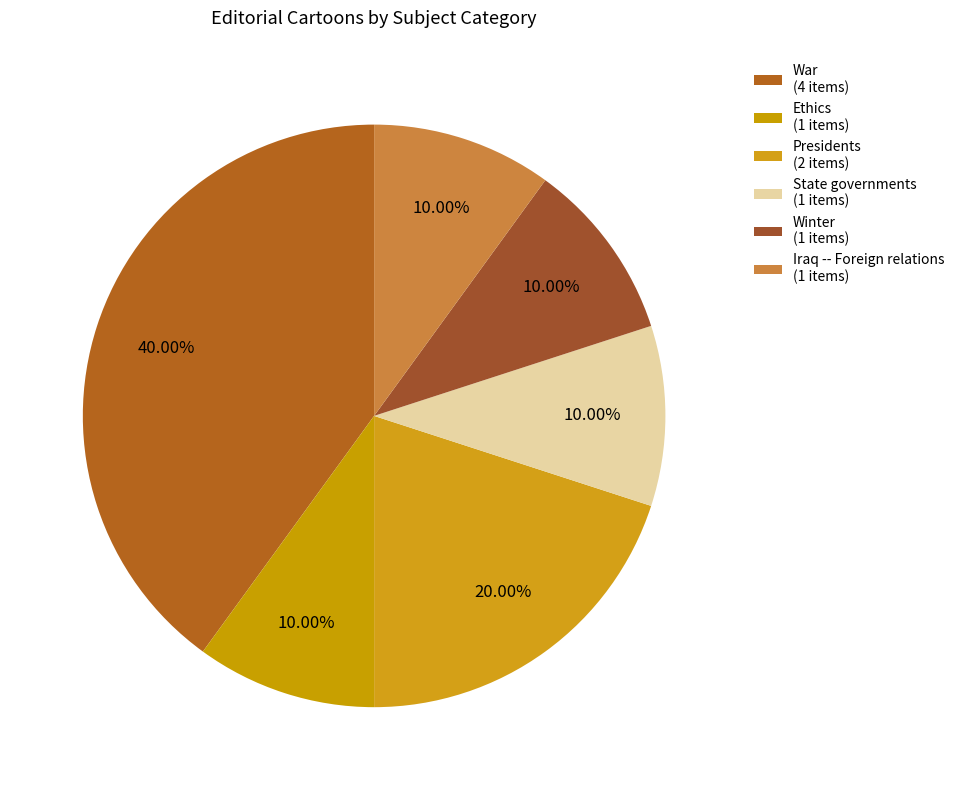

Count the number of slices in the pie.

6